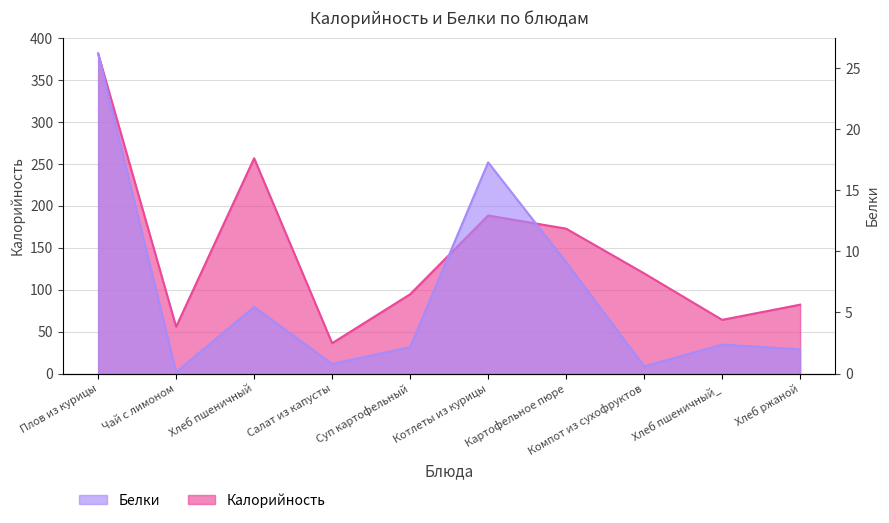

What is the sum of all Белки values?

66.0